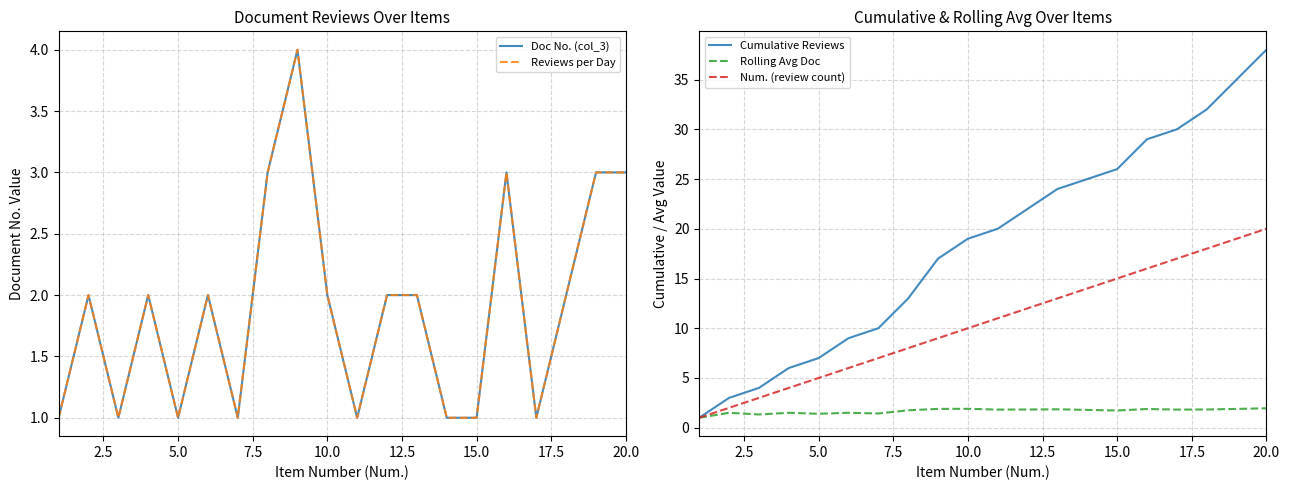

What is the greatest value displayed?

38.0